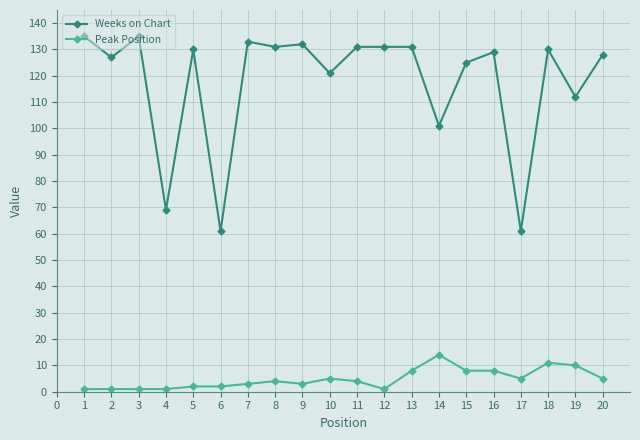

Rank the series by their average value, from highest to lowest.

Weeks on Chart, Peak Position